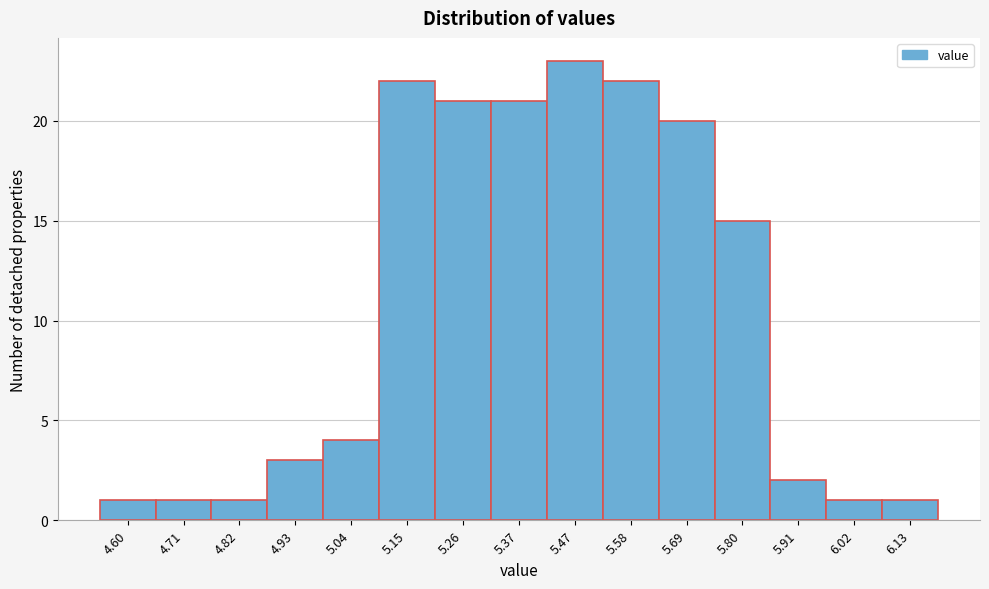

Which range on the x-axis has the tallest bar?

5.42 to 5.52